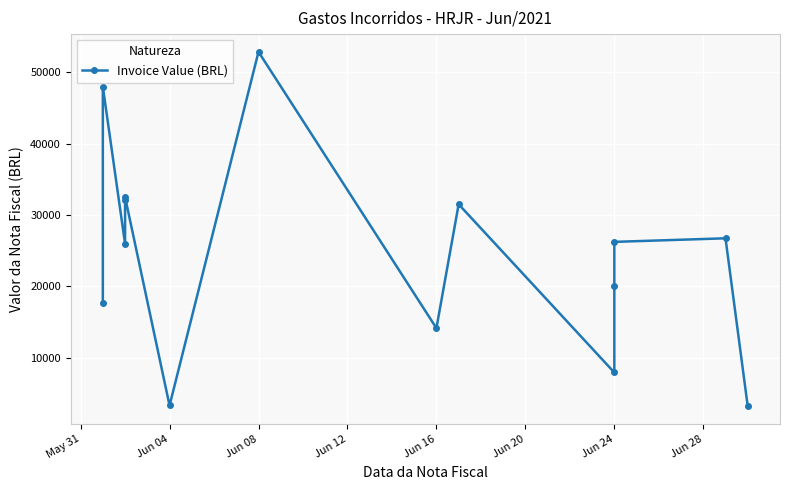

Reading left to right, list all the values displayed in this chart.

17736.4	48000.0	25960.0	32062.5	32535.0	3325.3	52875.0	14160.0	31518.0	7950.0	20000.0	26250.0	26750.0	3190.7